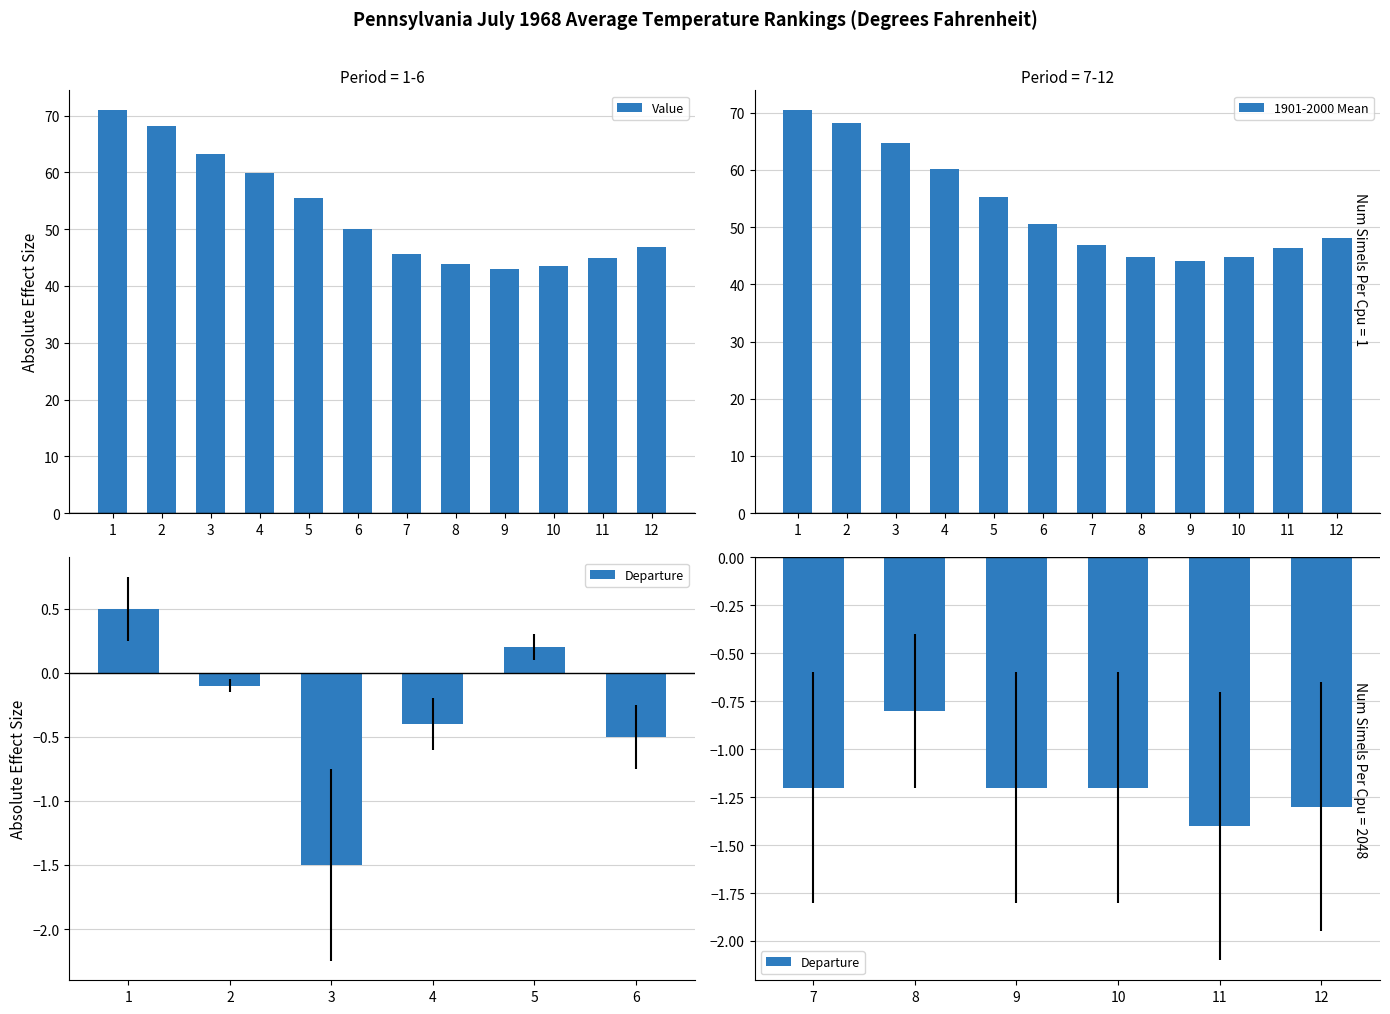

Which series has the largest total across all categories?

1901-2000 Mean